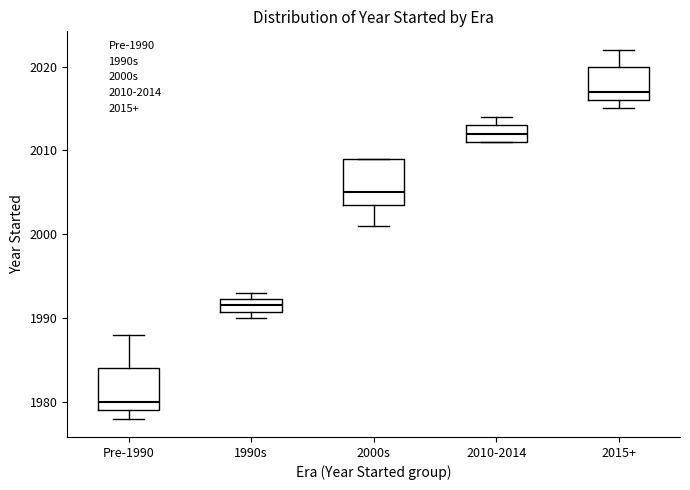

Reading left to right, read every box against the y-axis: the position of its median line, the range the box covers, and the ends of its whiskers. The values are not printed on the chart, so give them approximately, as read against the axis.

Pre-1990: median 1980, box 1979 to 1984, whiskers 1978 to 1988
1990s: median 1992 (inside the box), box 1991 to 1992, whiskers 1990 to 1993
2000s: median 2005, box 2004 to 2009, whiskers 2001 to 2009
2010-2014: median 2012, box 2011 to 2013, whiskers 2011 to 2014
2015+: median 2017, box 2016 to 2020, whiskers 2015 to 2022